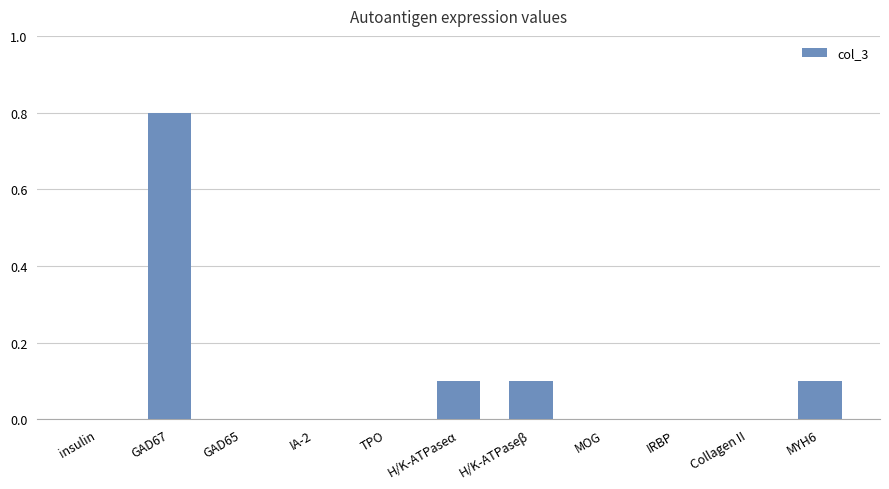

What is the maximum value shown in the chart?

0.8